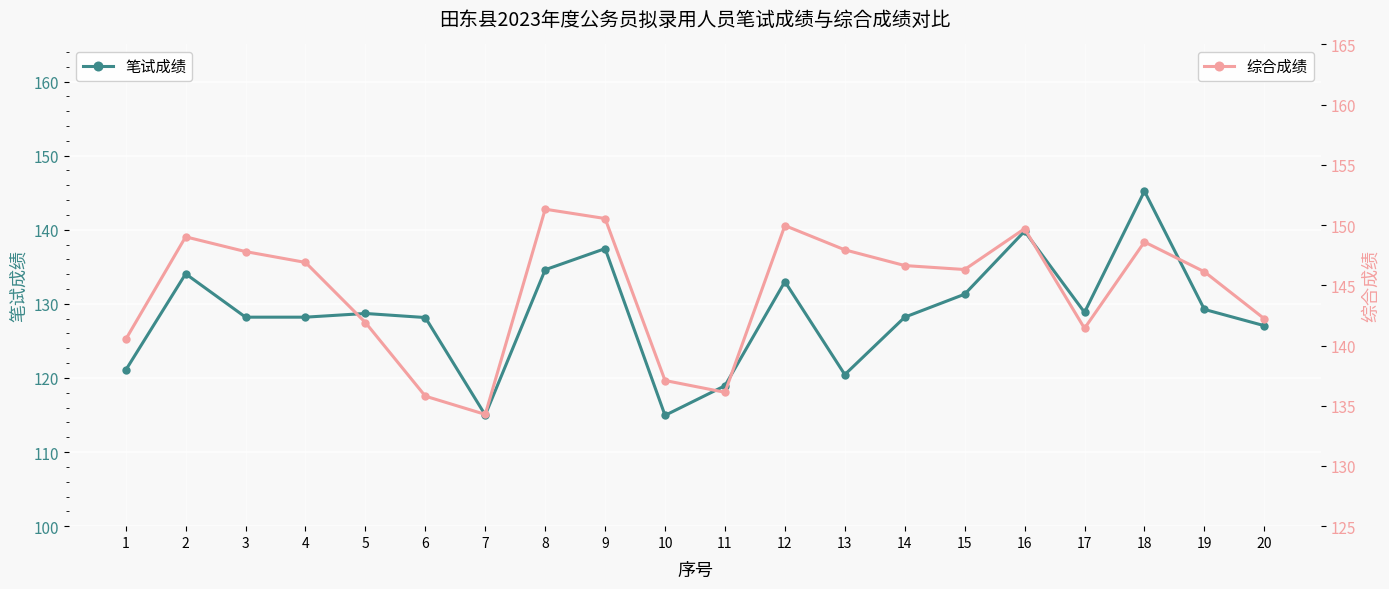

What is the sum of the 笔试成绩 values at 1 and 17?

249.9